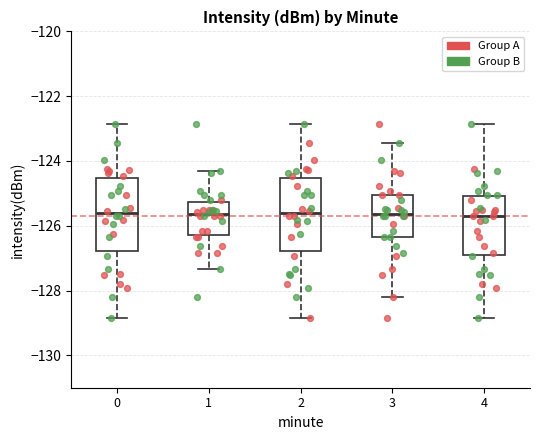

Reading left to right, read every box against the y-axis: the position of its median line, the range the box covers, and the ends of its whiskers. The values are not printed on the chart, so give them approximately, as read against the axis.

0: median -125.6, box -126.8 to -124.6, whiskers -128.8 to -122.8
1: median -125.6, box -126.2 to -125.2, whiskers -127.4 to -124.4
2: median -125.6, box -126.8 to -124.6, whiskers -128.8 to -122.8
3: median -125.6, box -126.4 to -125.0, whiskers -128.2 to -123.4
4: median -125.6, box -126.8 to -125.0, whiskers -128.8 to -122.8